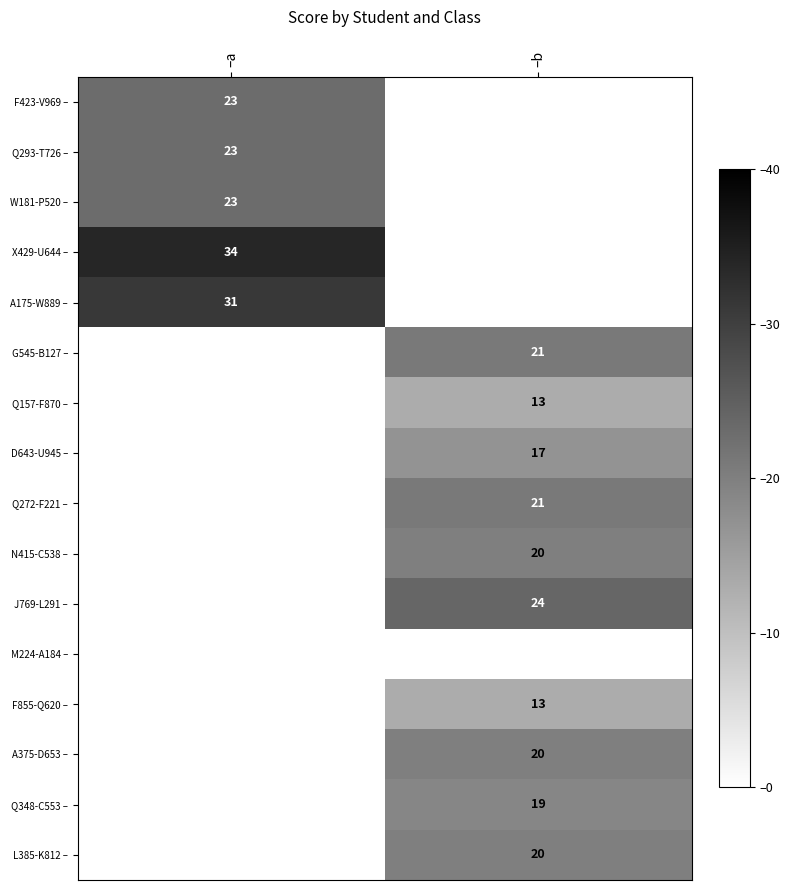

True or false: F855-Q620 – has a value of 13 at –b.

True